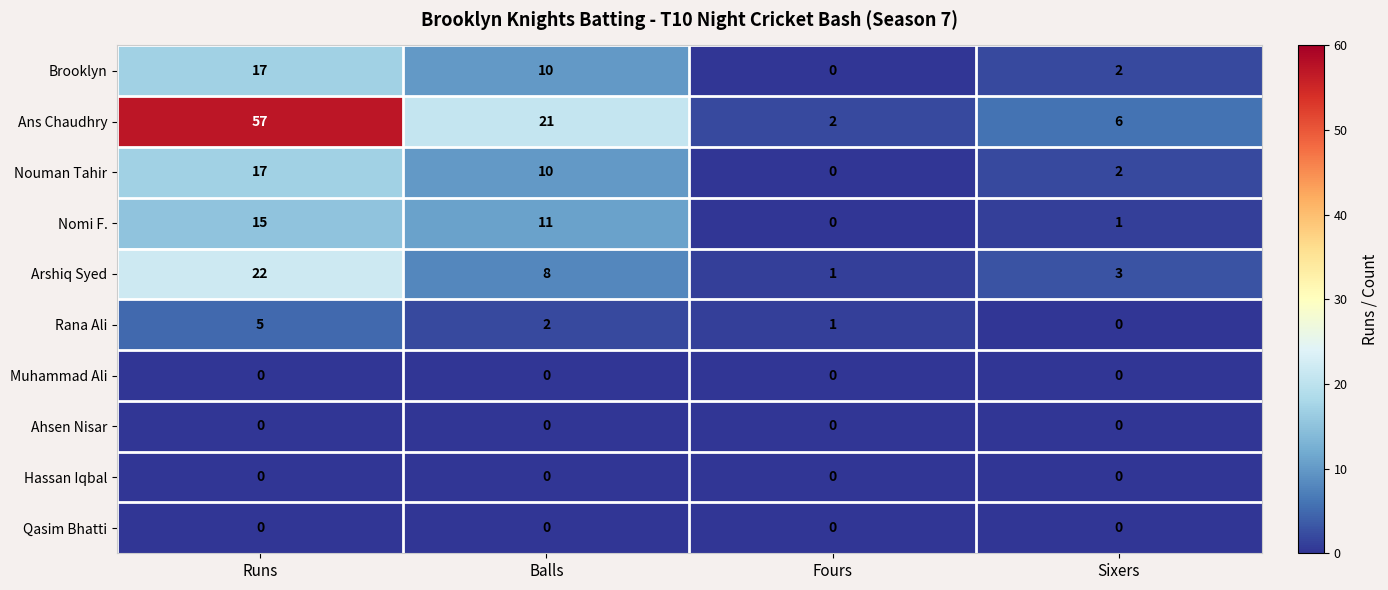

What is the difference between the highest and lowest values at Runs?

57